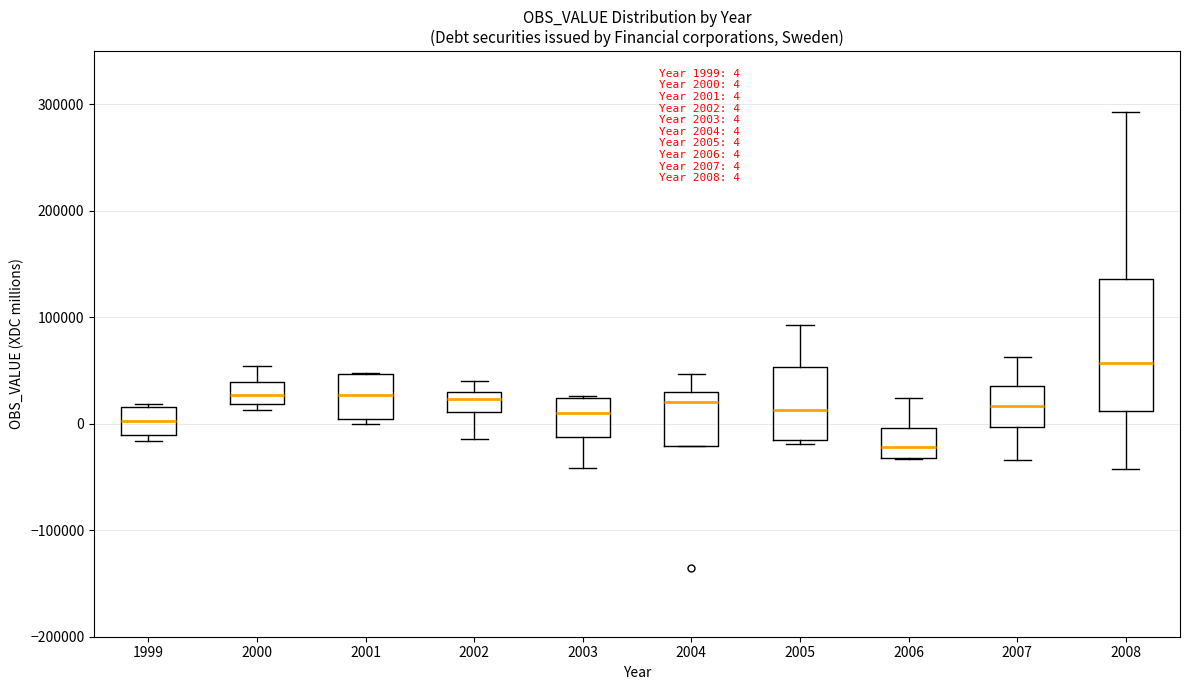

Which box is the tallest, from its lower edge to its upper edge?

2008